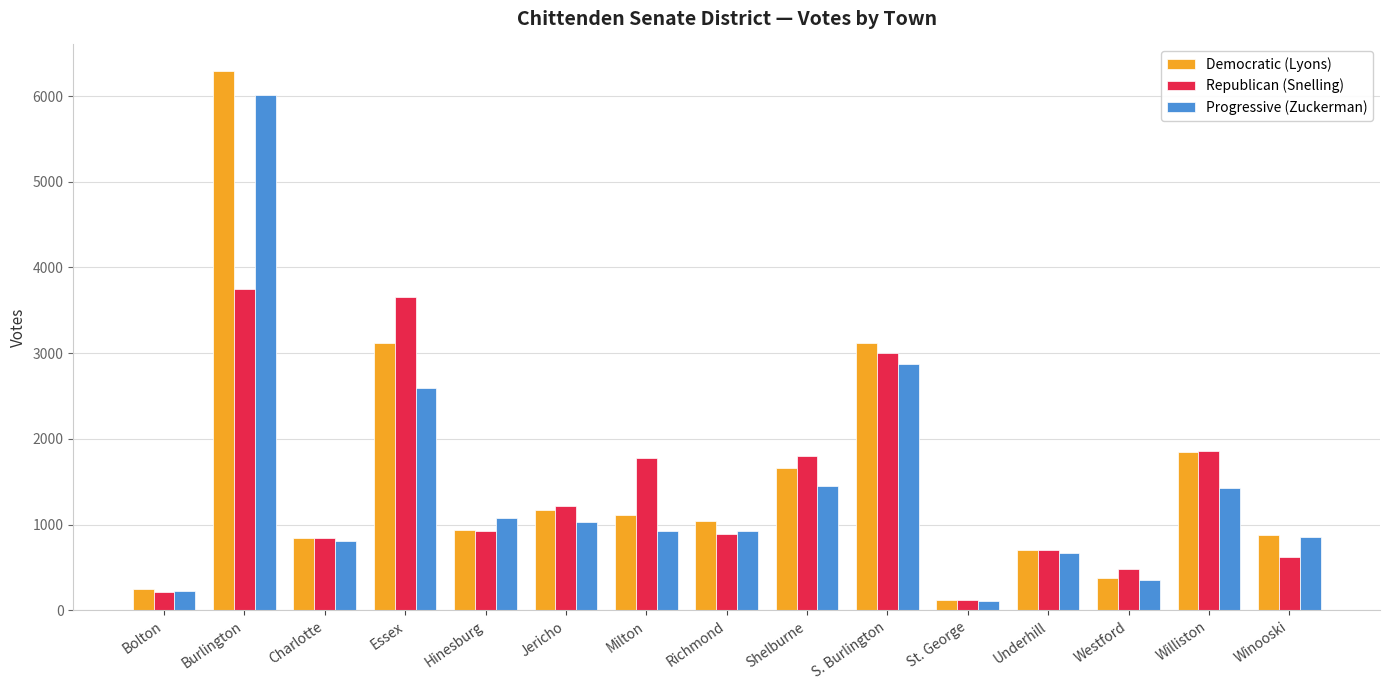

Is it true that Republican (Snelling) equals 2457 at Milton?

False